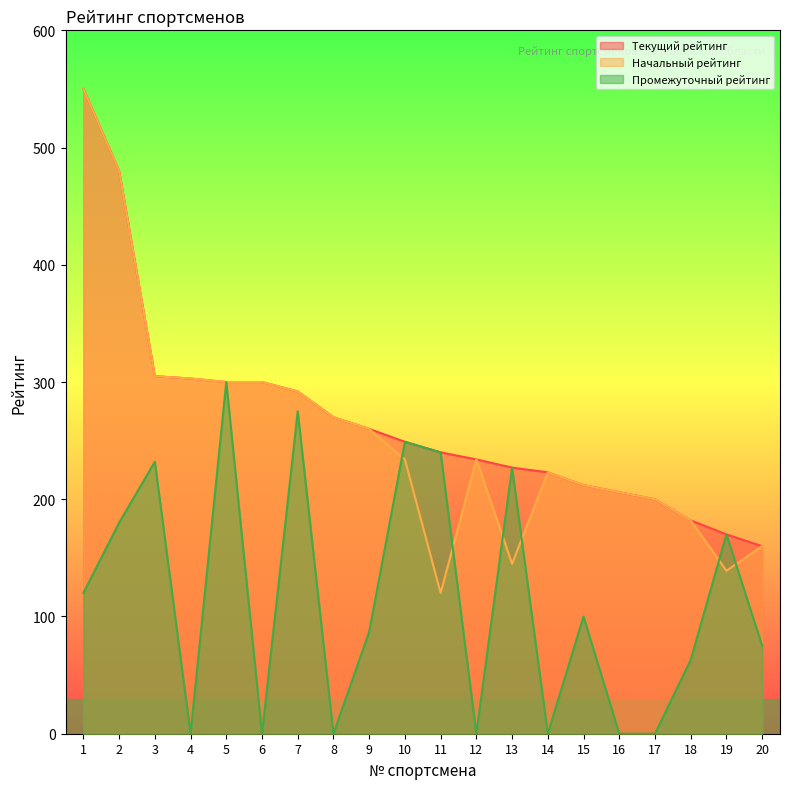

At which label is Промежуточный рейтинг closest to 150?

19